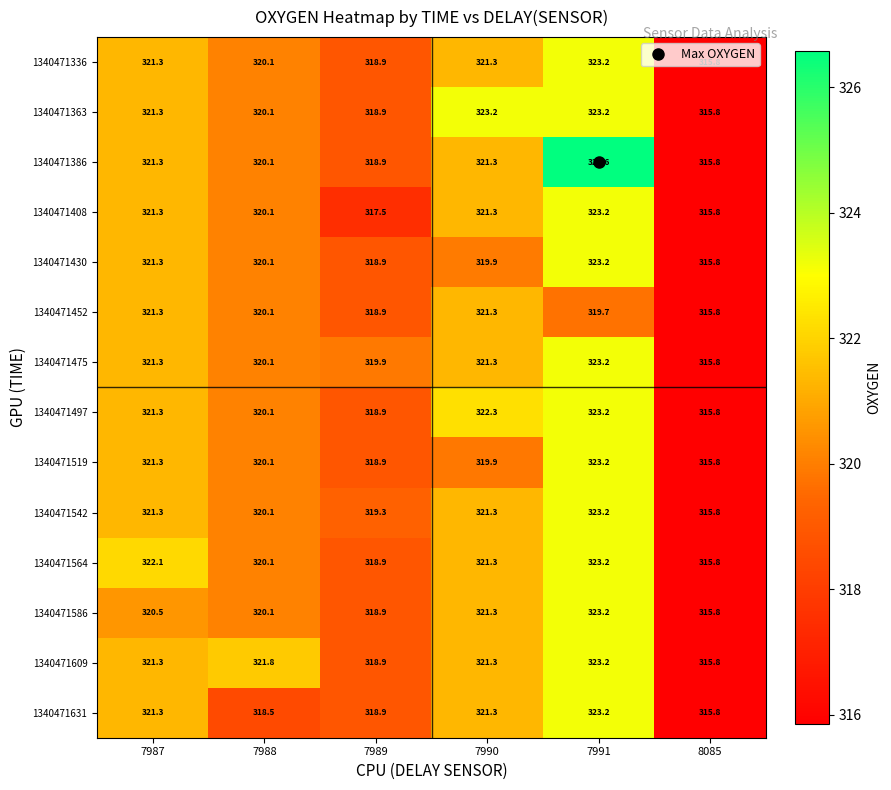

Which series has the largest range (max minus min)?

1340471386